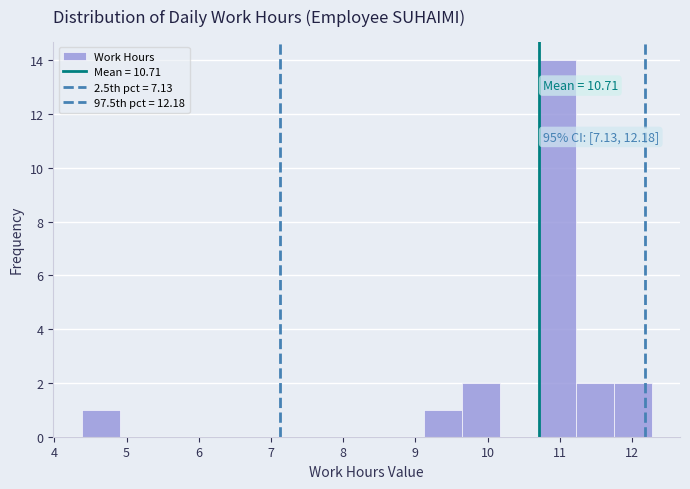

Over which range of the x-axis is the bar tallest?

10.7 to 11.2